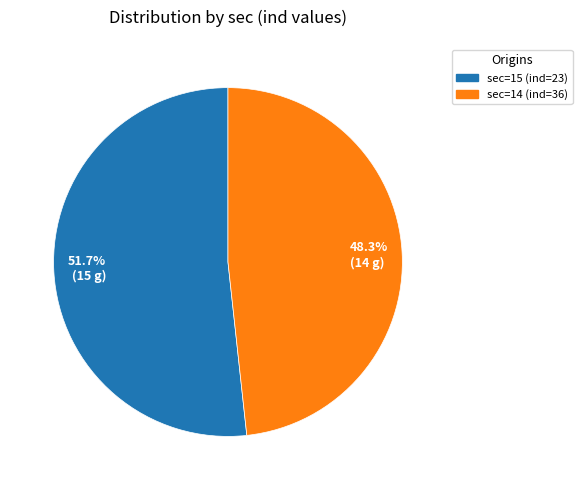

What is the largest slice in the pie chart?

51.7% (15 g)